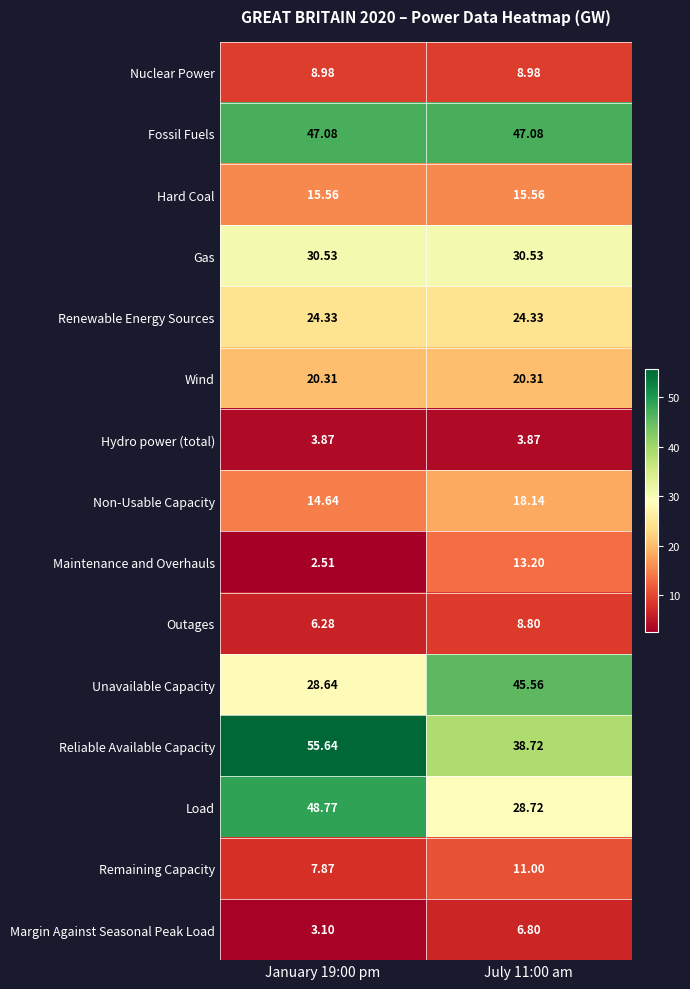

Which series has the largest total across all categories?

Reliable Available Capacity